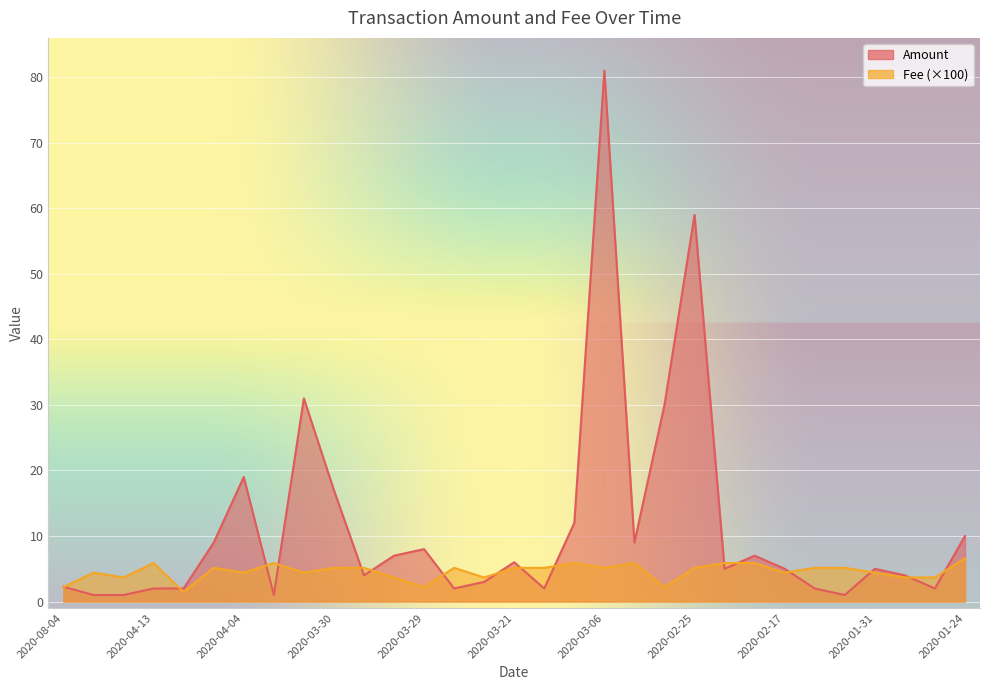

What are all the series names shown in the legend?

Amount, Fee